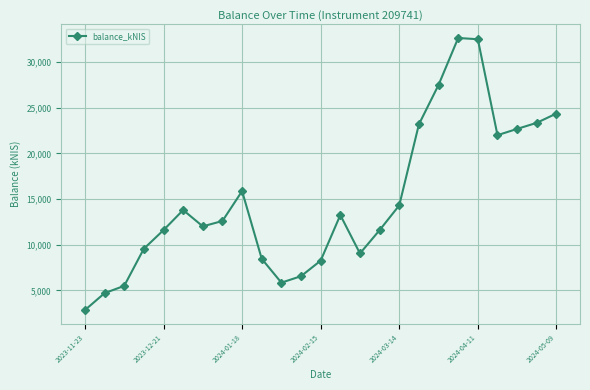

What is the sum of all values?

374198.6